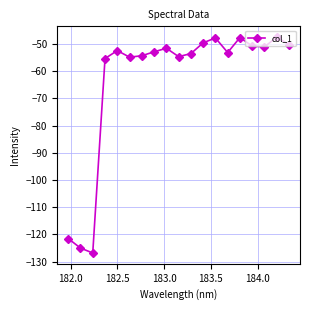

What is the maximum value shown in the chart?

-47.5